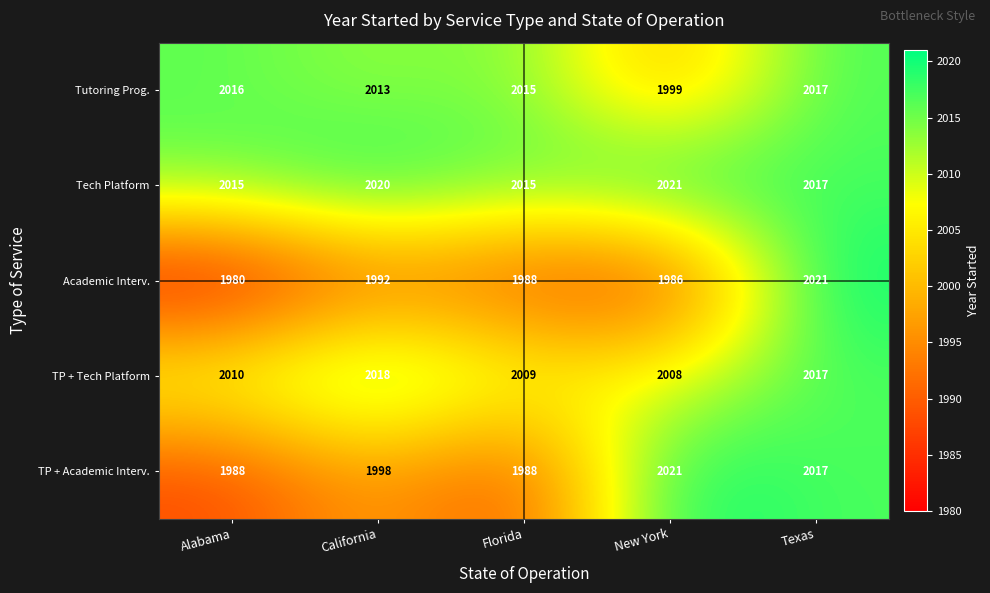

The value of TP + Academic Interv. at California is 1998. True or false?

True